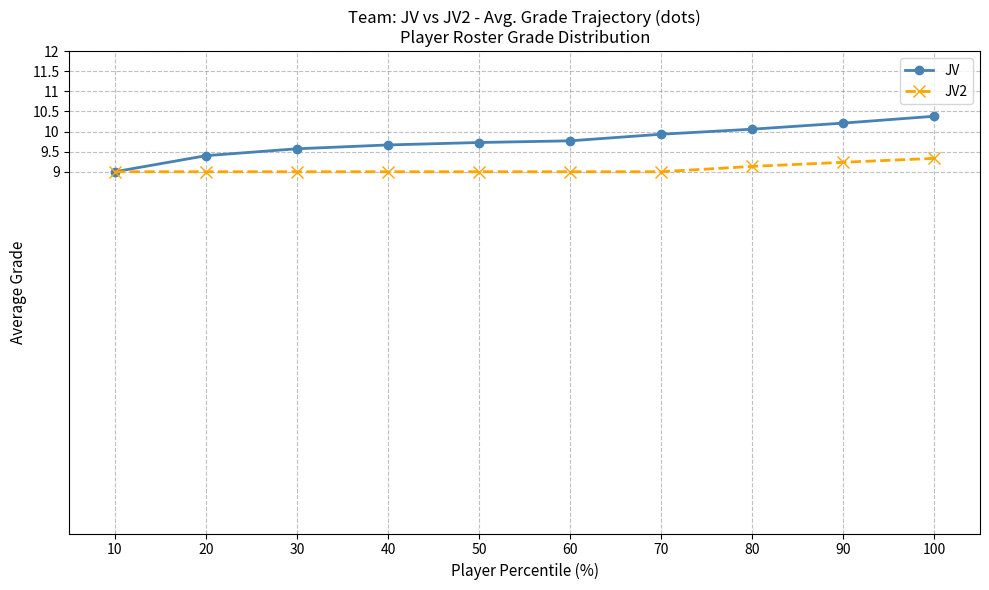

What are all the series names shown in the legend?

JV, JV2